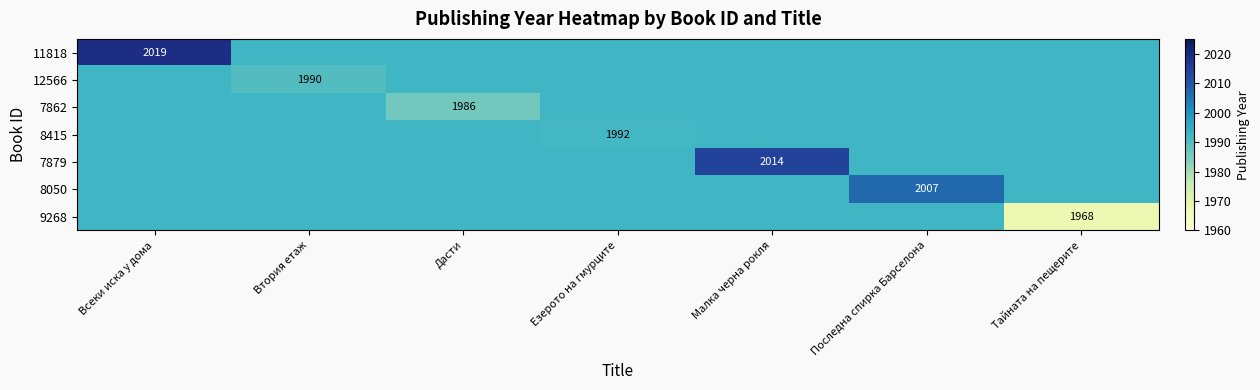

At how many categories does at least one series exceed 1968?

7